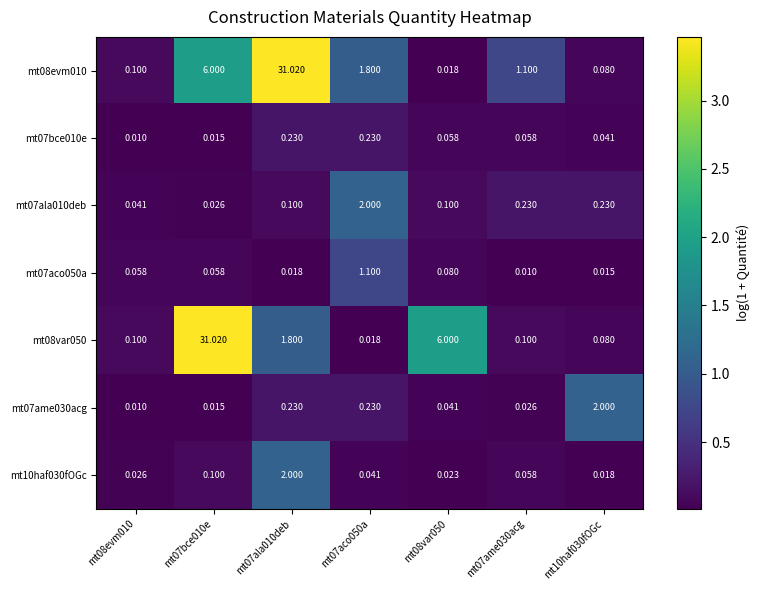

Which series has the largest total across all categories?

mt08evm010